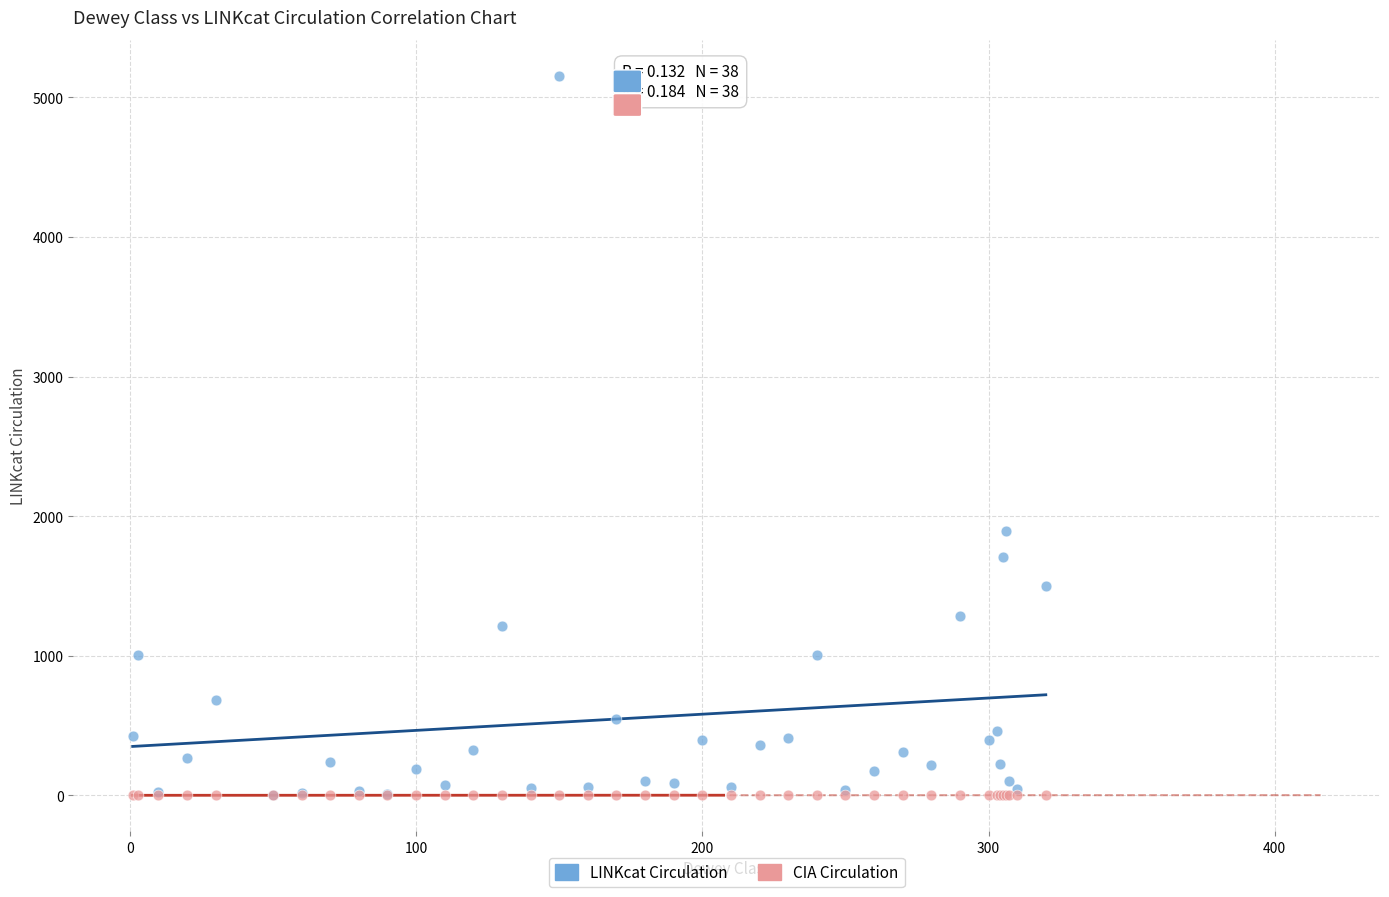

In the LINKcat Circulation series, what Y value is closest to 2580?

1896